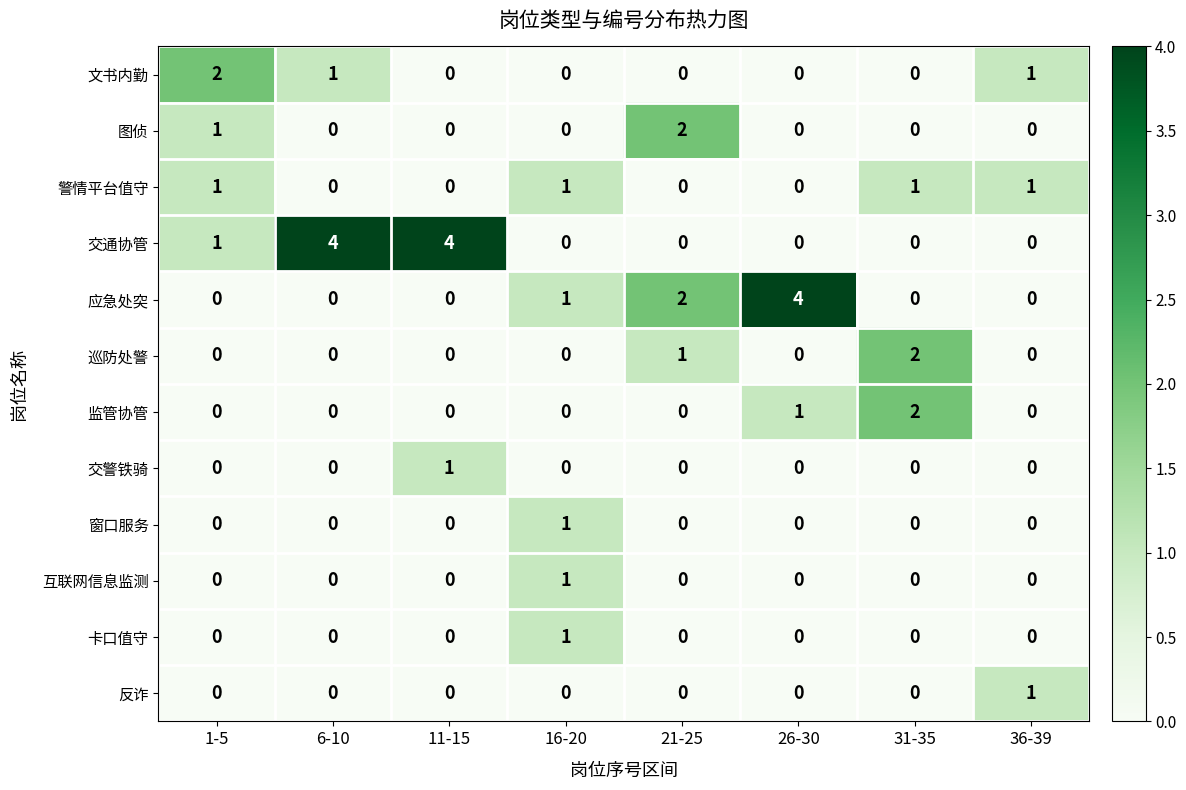

What is the spread (max minus min) of values at 6-10?

4